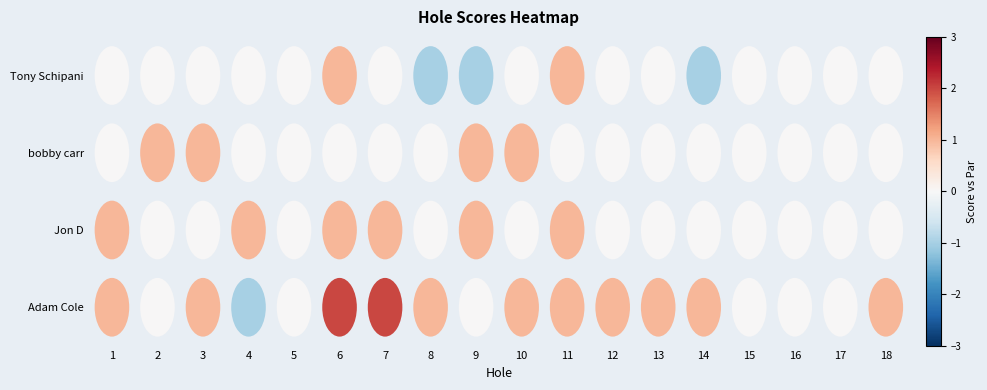

List the series in order of their overall mean, highest first.

Adam Cole, Jon D, bobby carr, Tony Schipani